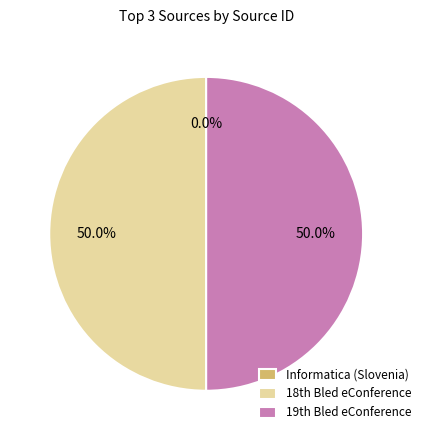

To the nearest percent, what is the average slice percentage?

33%